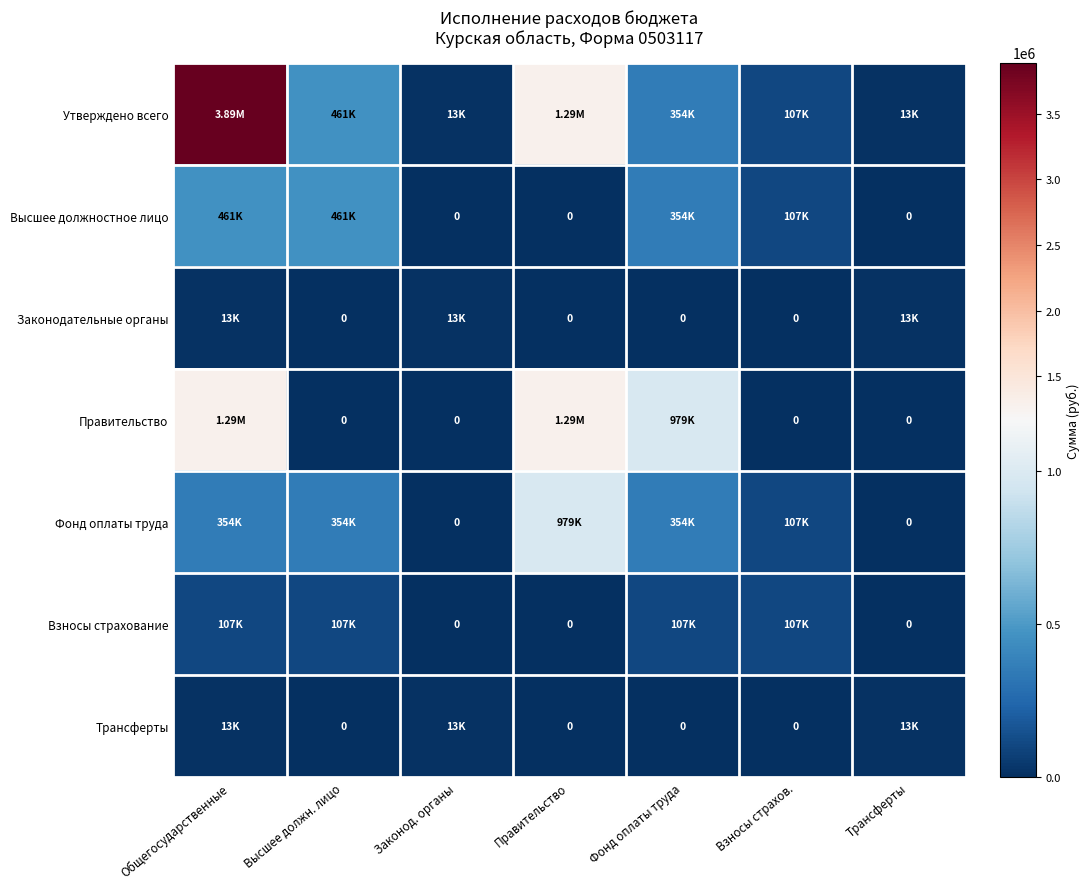

What is the difference between the highest and lowest values at Высшее должн. лицо?

461047.0